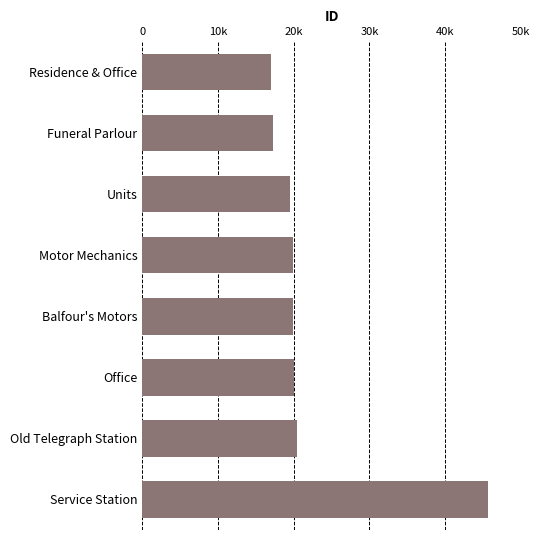

Are the bars horizontal?

Yes